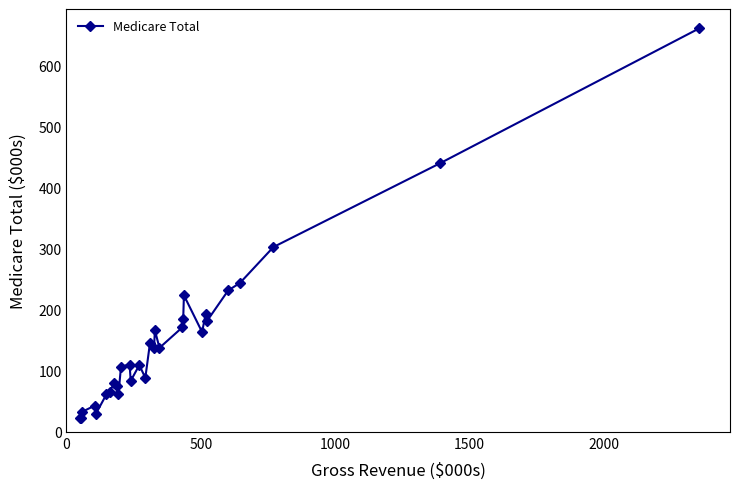

What is the difference between the second highest and second lowest values?

416.7